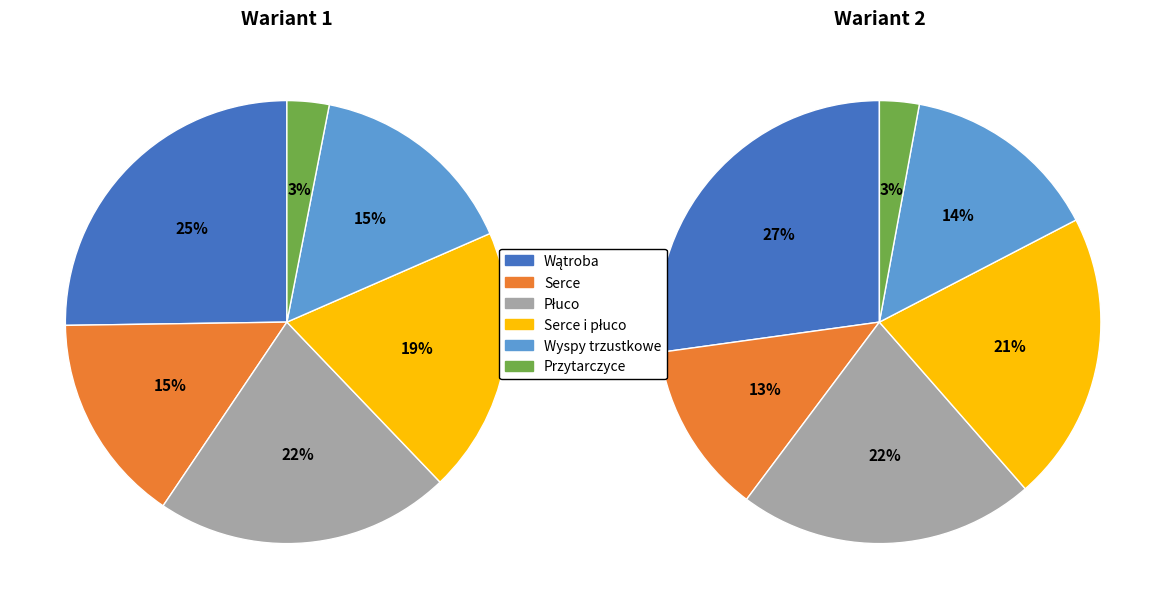

The Przeszczepienie serca slice represents 5% of the pie. True or false?

False